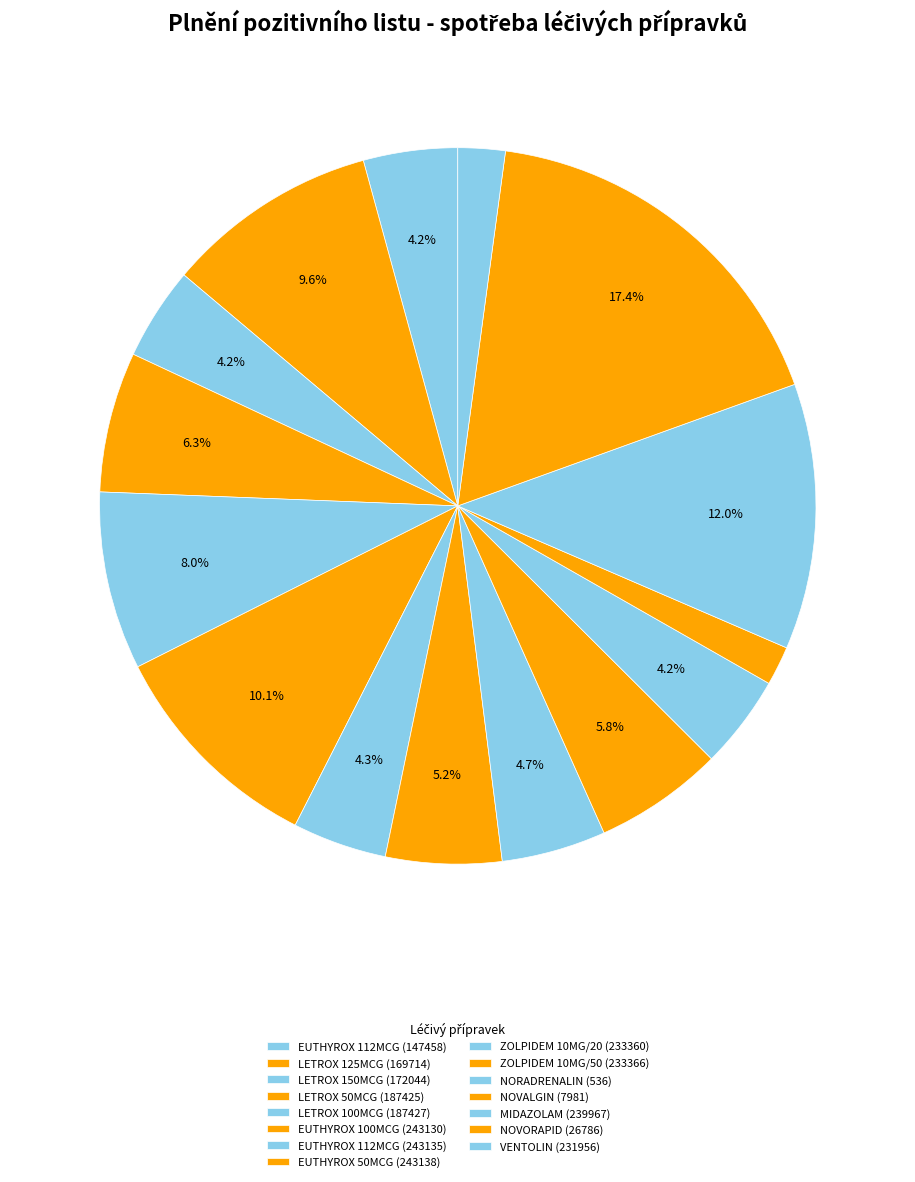

True or false: VENTOLIN (231956) accounts for 17% of the total.

False